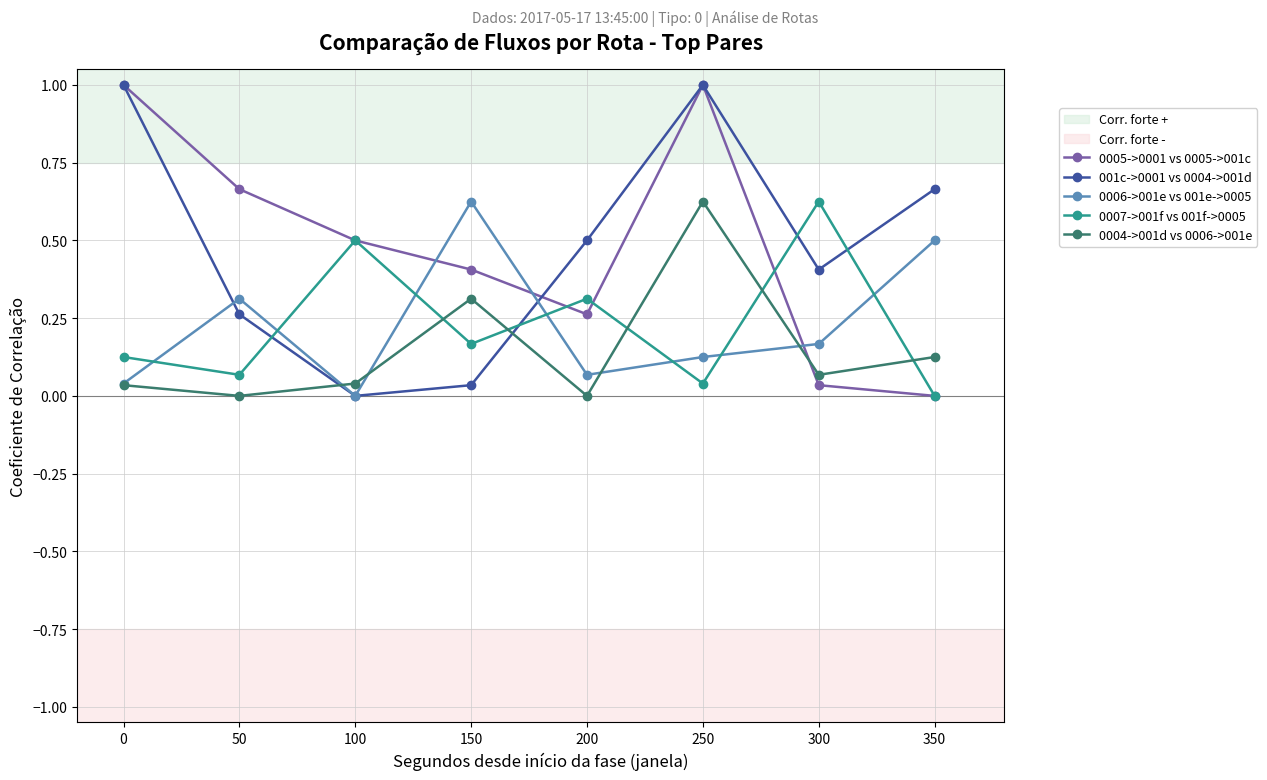

How many data points in 0007->001f vs 001f->0005 are above 0?

7